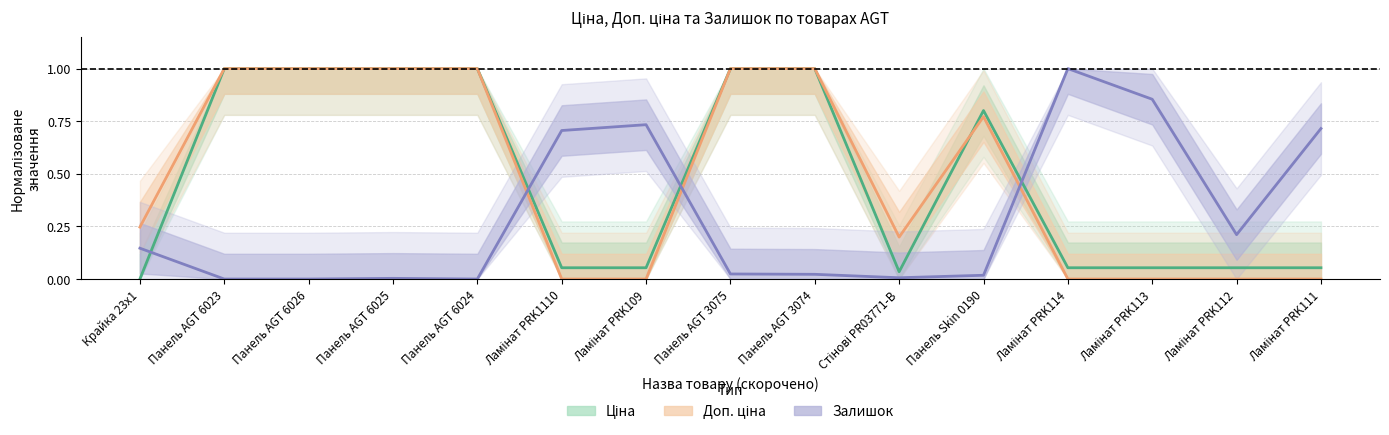

Which has a higher value, Ламінат PRK111 or Панель AGT 3075?

Панель AGT 3075